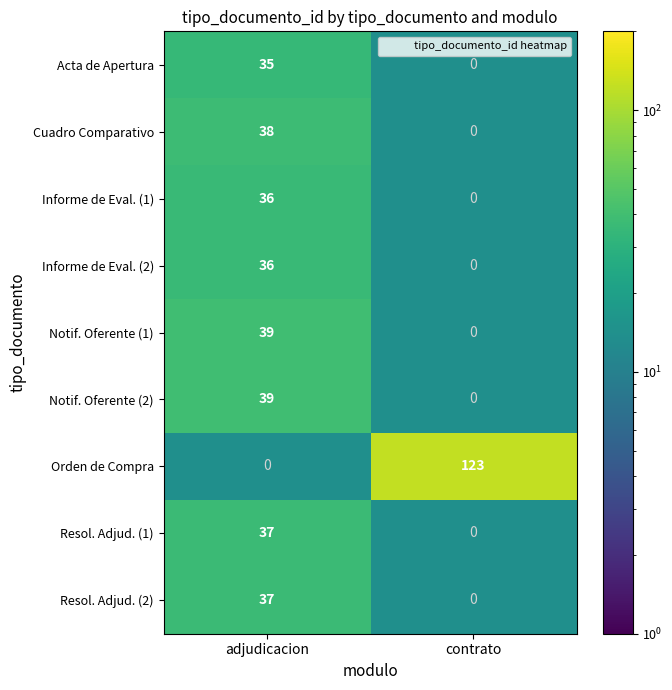

True or false: Notif. Oferente (1) has a value of 13.6 at adjudicacion.

False